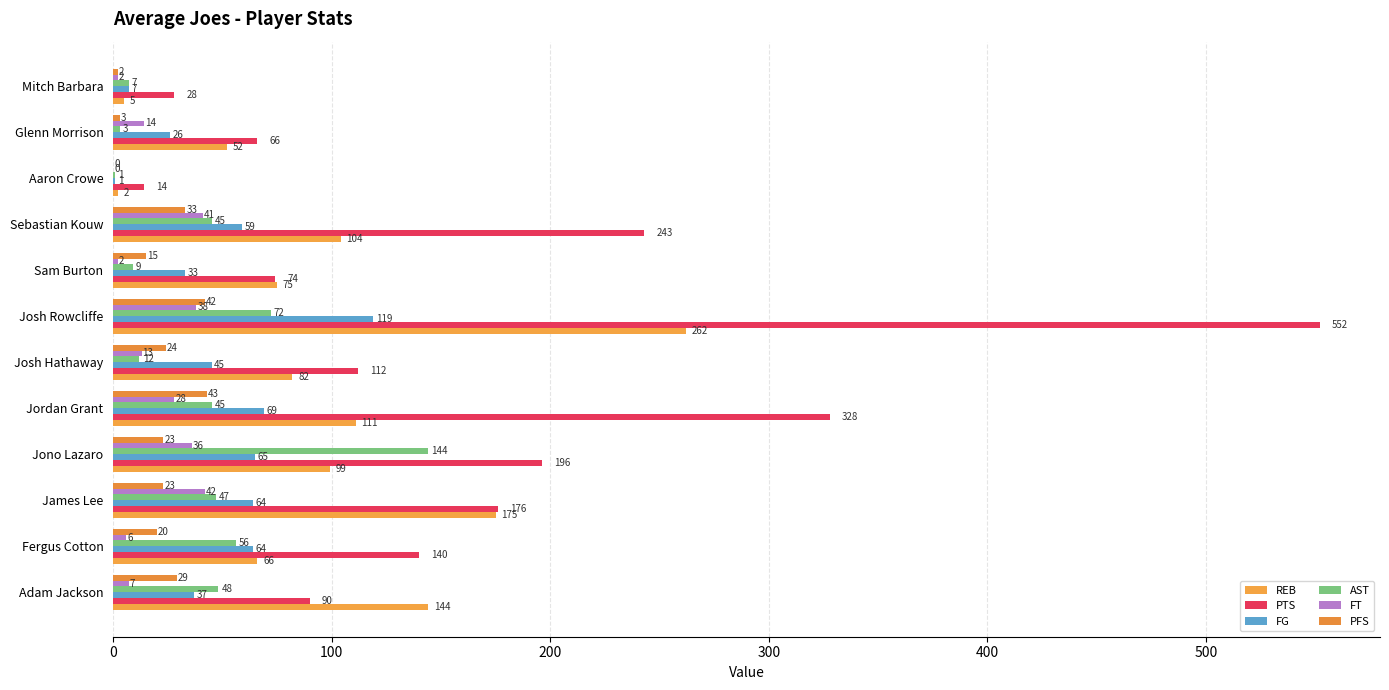

Count the number of categories in the chart.

12